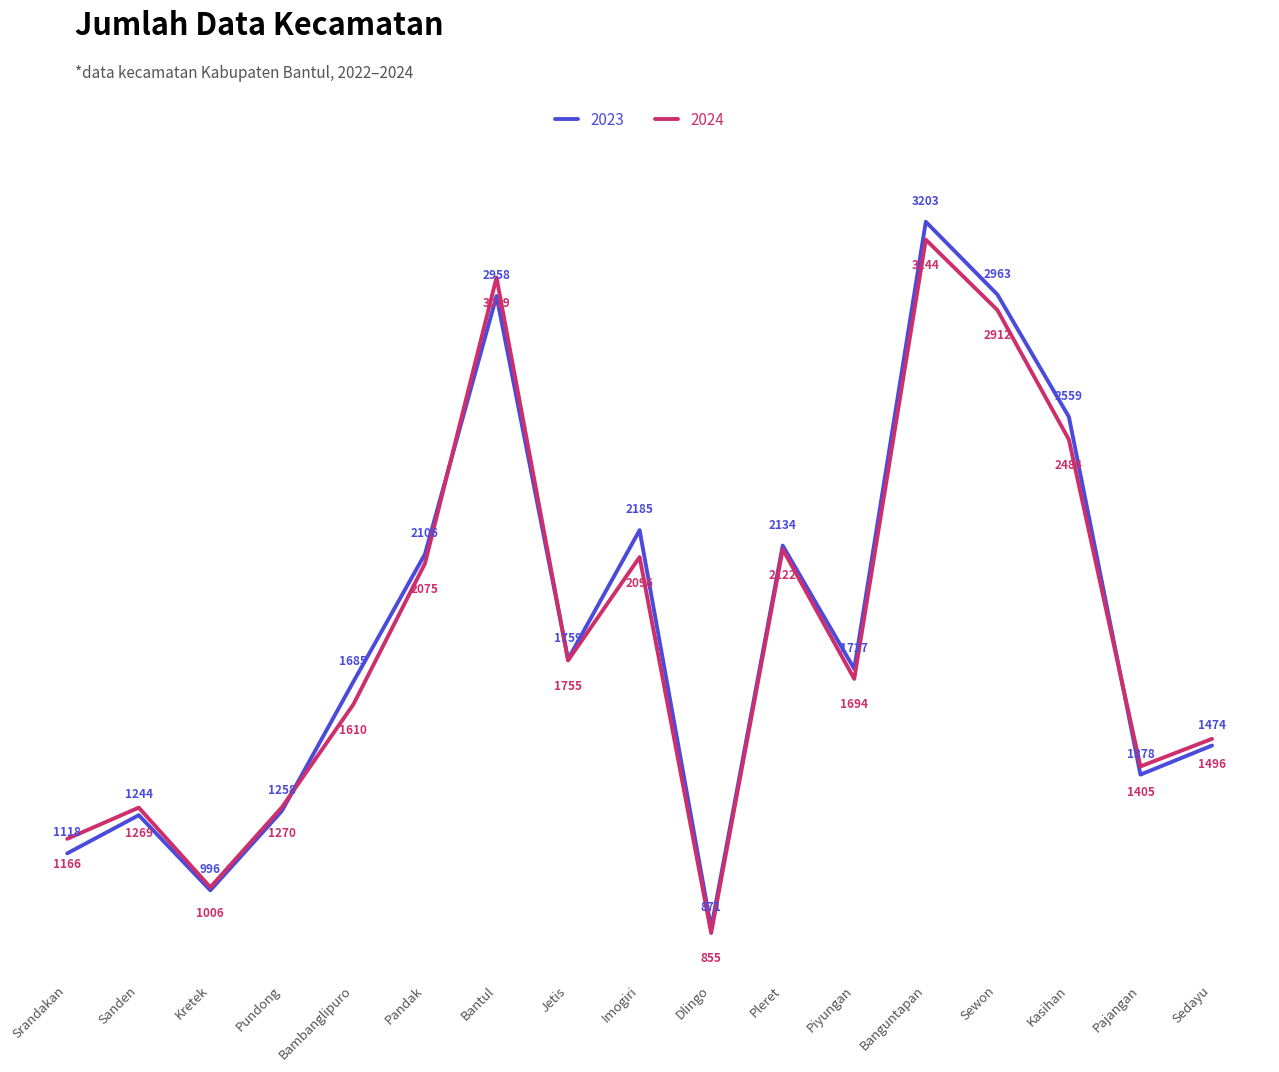

What position from the right is Jetis?

10